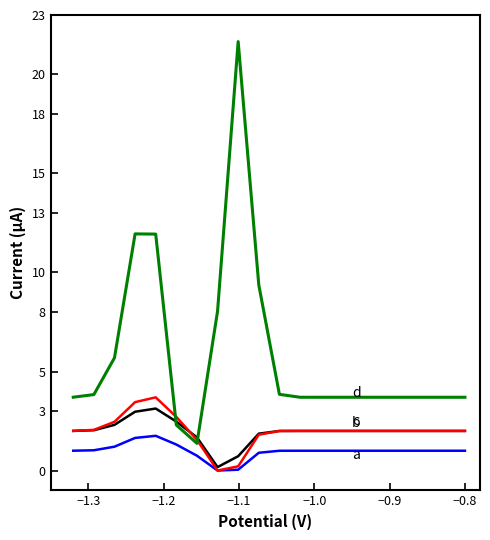

What is the maximum value shown in the chart?

21.7